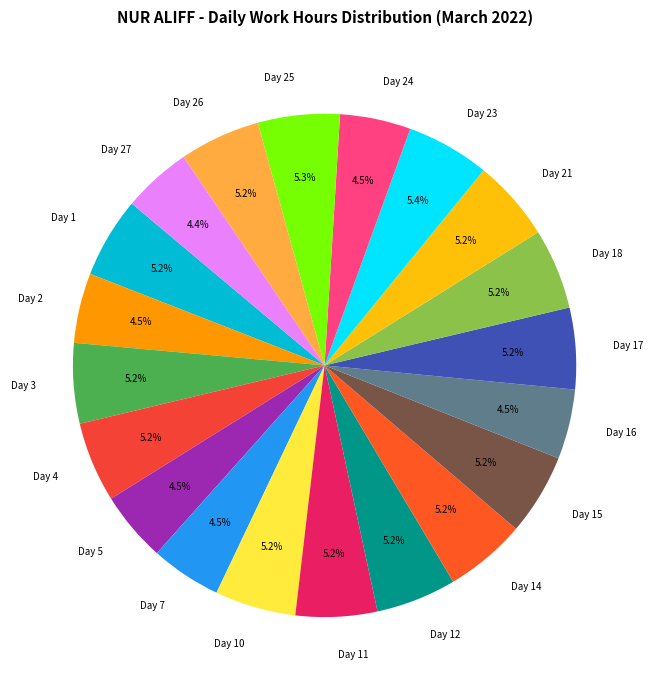

To the nearest percent, what is the difference between the largest and smallest slice percentages?

1%